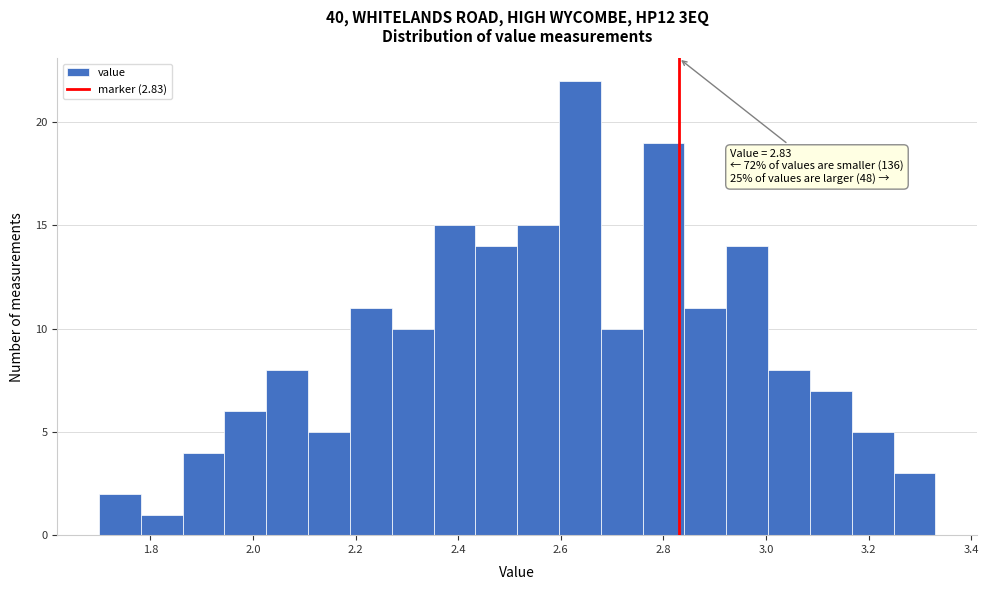

Which range on the x-axis has the tallest bar?

2.60 to 2.68